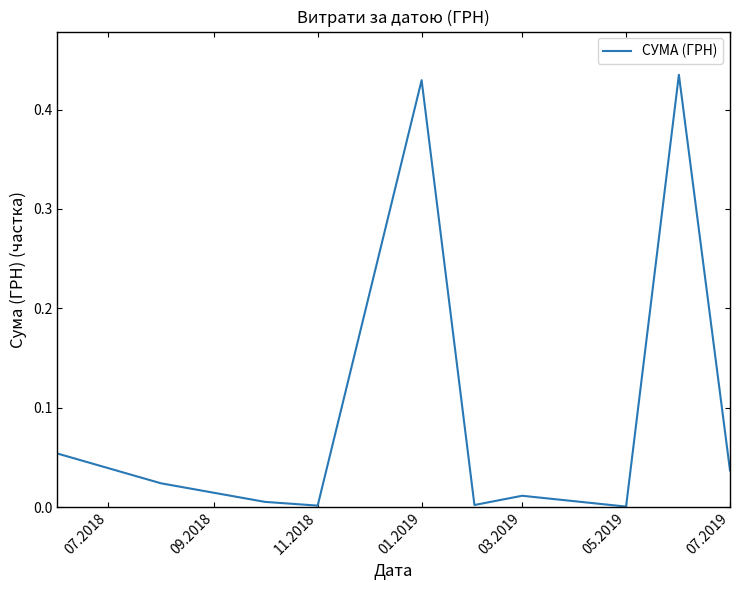

Reading right to left, transcribe all the data shown in this chart.

0.0	0.4	0.0	0.0	0.0	0.4	0.0	0.0	0.0	0.1